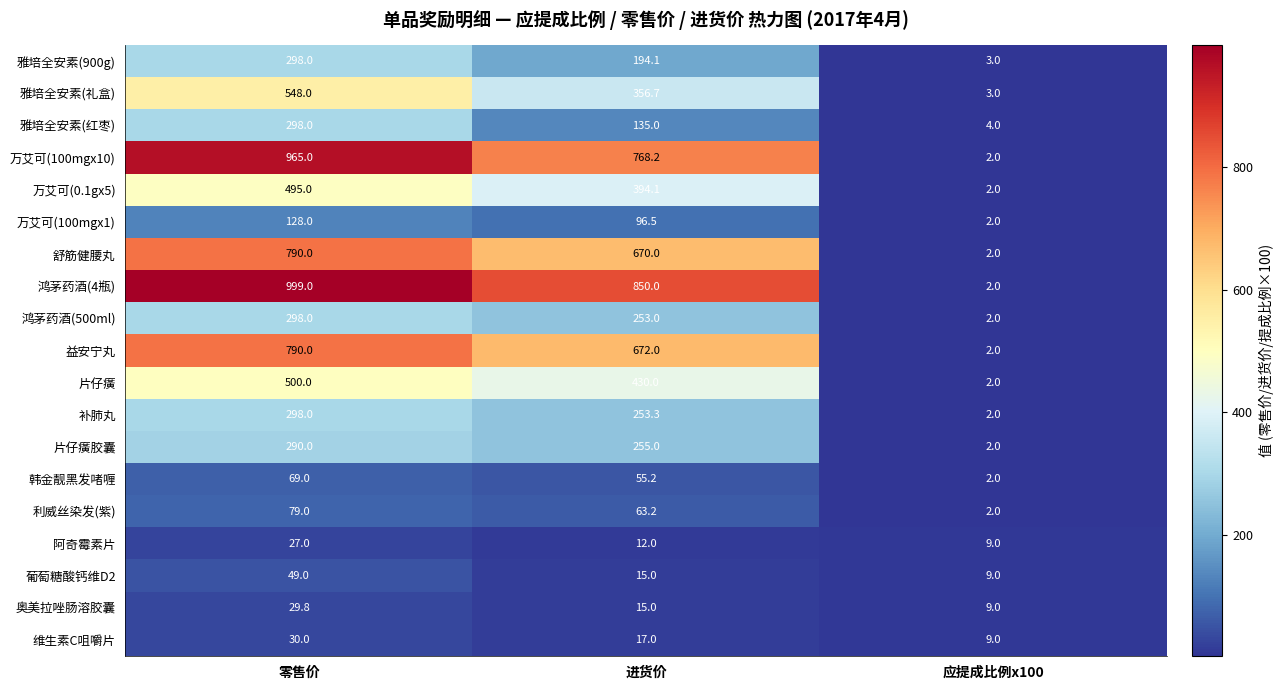

At which category does the chart reach its minimum across all series?

应提成比例x100